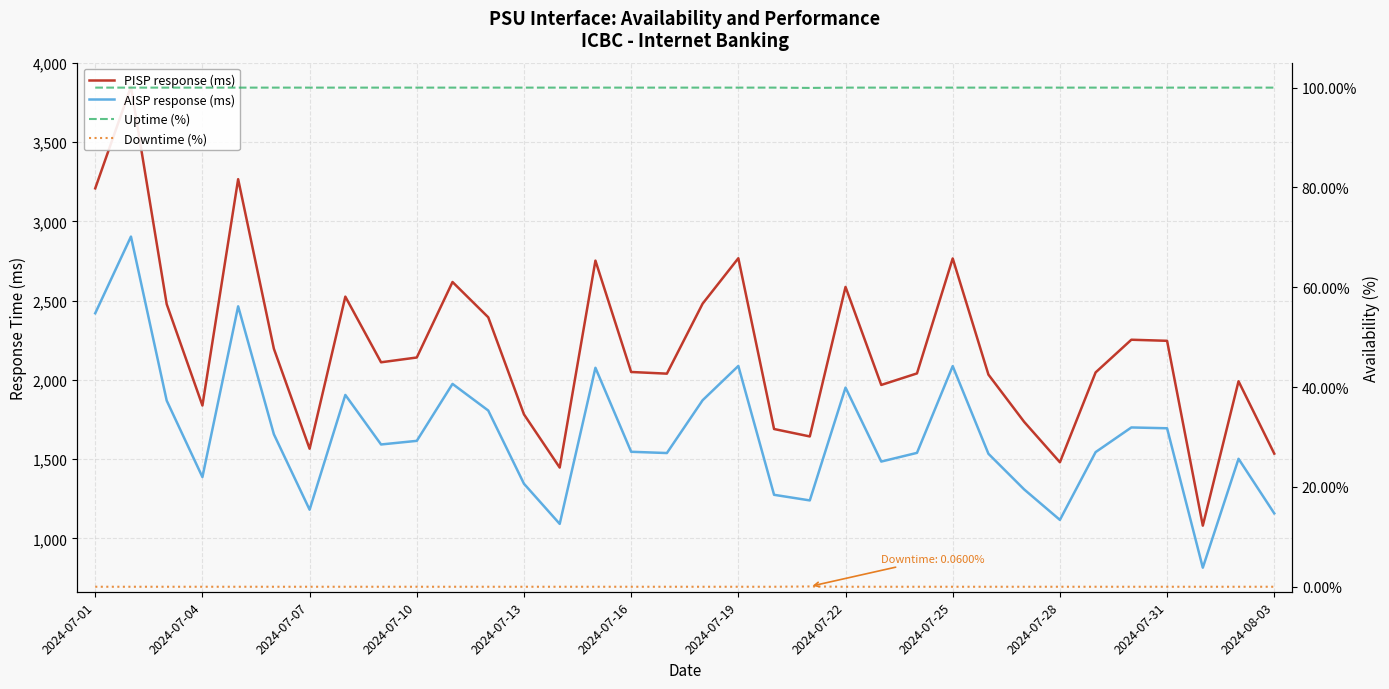

Which label corresponds to the smallest value in the chart?

2024-07-01